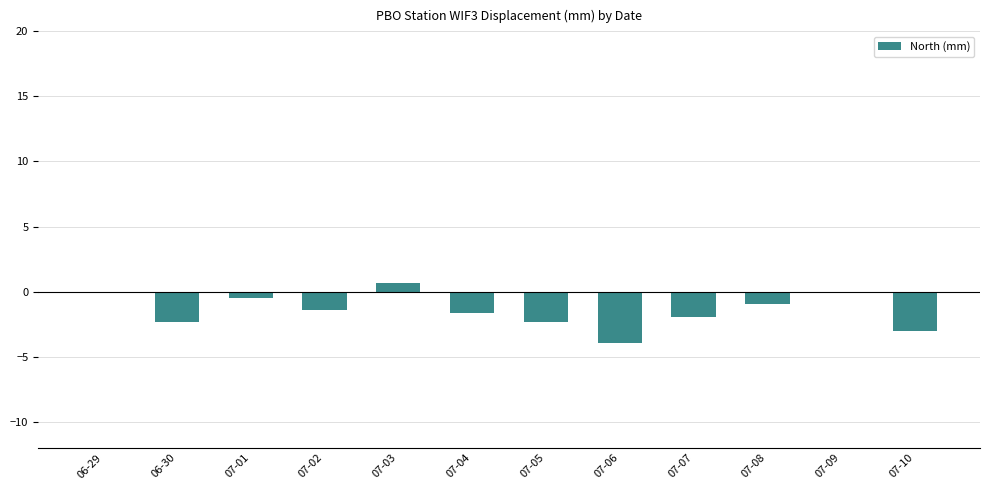

What is the sum of all values?

-17.7